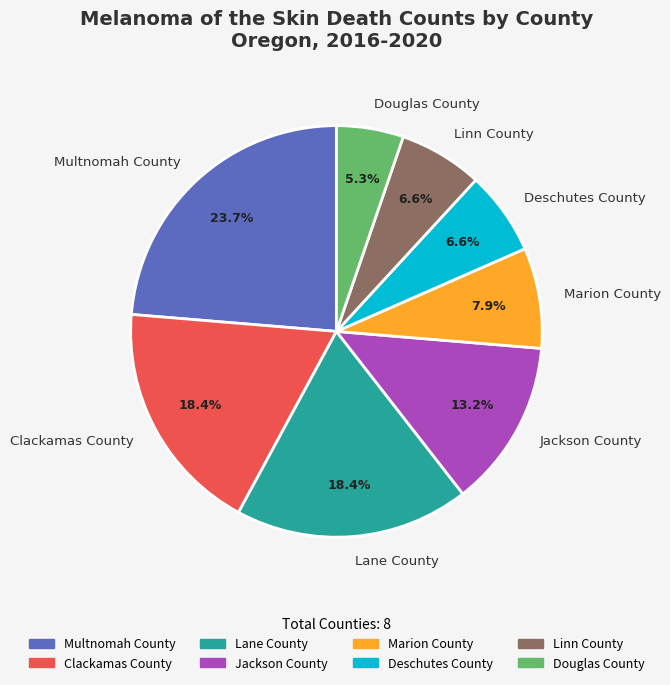

What portion of the pie excludes Linn County?

93.4%